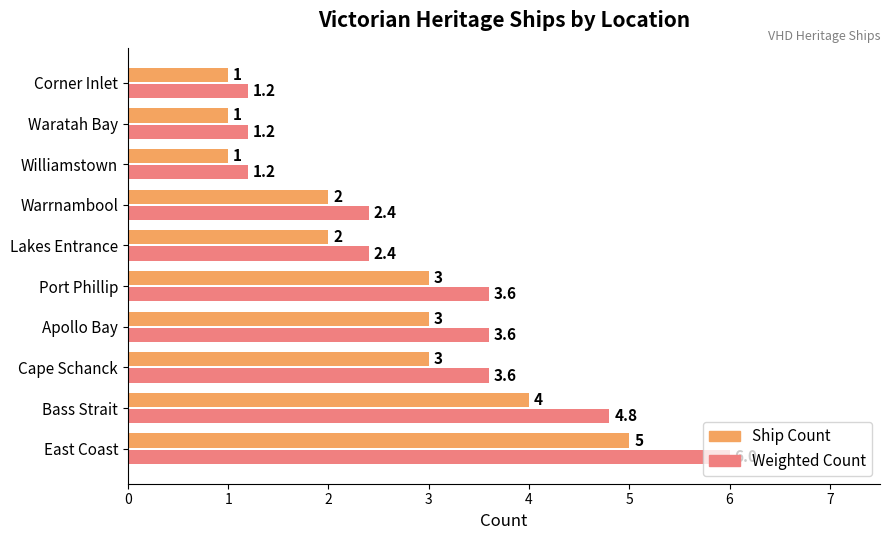

Which series has the largest range (max minus min)?

Weighted Count